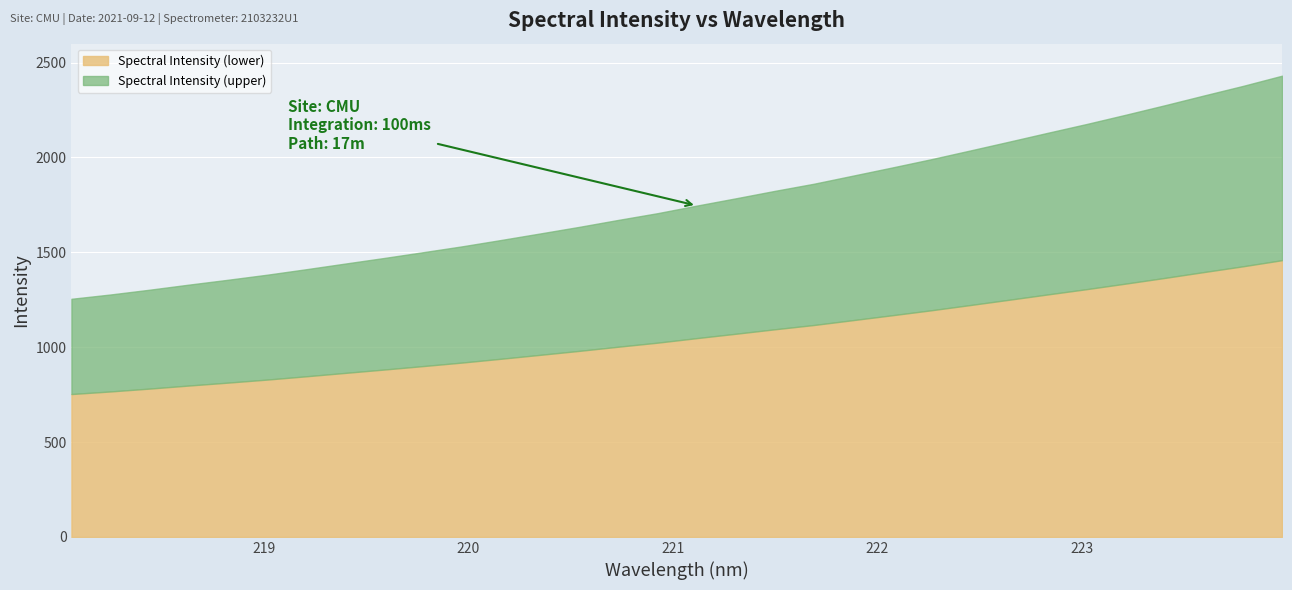

Reading left to right, list all the values displayed in this chart.

218.0596=1255.1	218.2508=1277.9	218.442=1303.0	218.6332=1329.7	218.8244=1355.3	219.0156=1381.9	219.2067=1410.8	219.3979=1440.7	219.589=1470.3	219.7801=1500.8	219.9712=1531.8	220.1623=1565.4	220.3533=1599.7	220.5444=1634.5	220.7354=1671.2	220.9264=1706.5	221.1174=1746.2	221.3083=1784.6	221.4993=1823.9	221.6902=1861.5	221.8812=1904.1	222.0721=1946.9	222.263=1990.5	222.4538=2036.5	222.6447=2083.2	222.8355=2130.4	223.0264=2177.0	223.2172=2225.7	223.408=2275.6	223.5987=2326.9	223.7895=2377.4	223.9802=2431.1